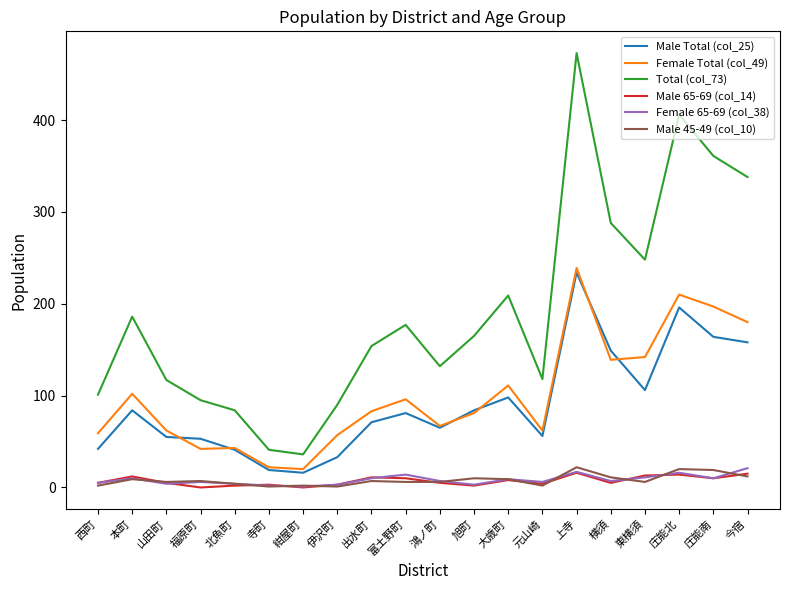

What is the minimum value for Female Total (col_49)?

20